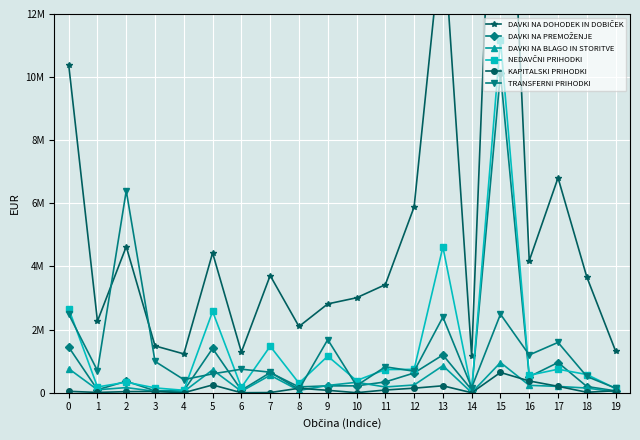

What is the greatest value displayed?

24286140